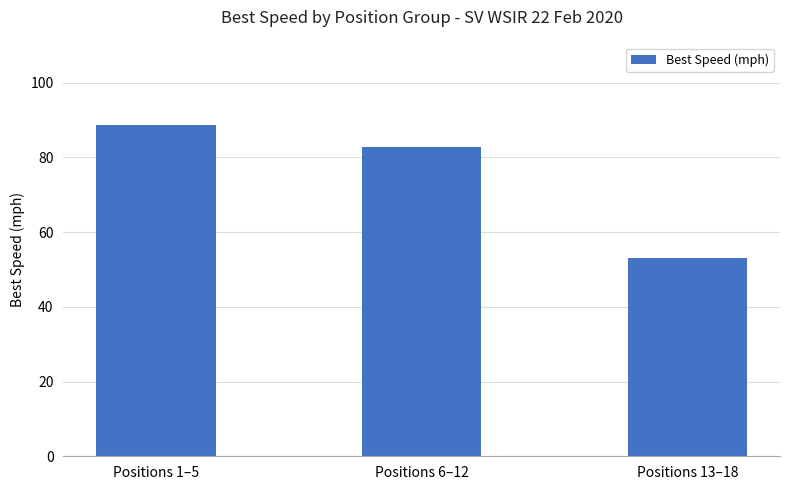

List the labels in order of value, largest first.

Positions 1–5, Positions 6–12, Positions 13–18